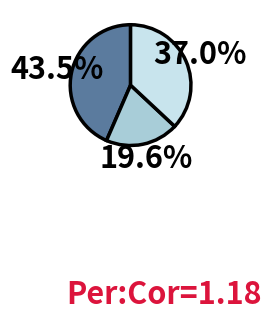

To the nearest percent, what is the difference between the largest and smallest slice percentages?

24%